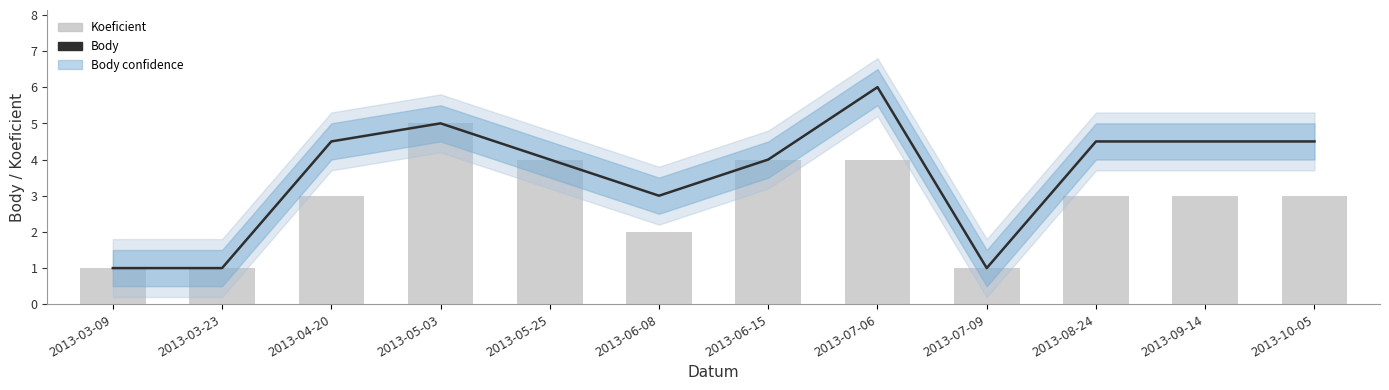

Between 2013-05-03 and 2013-05-25, which series saw the biggest shift?

Body